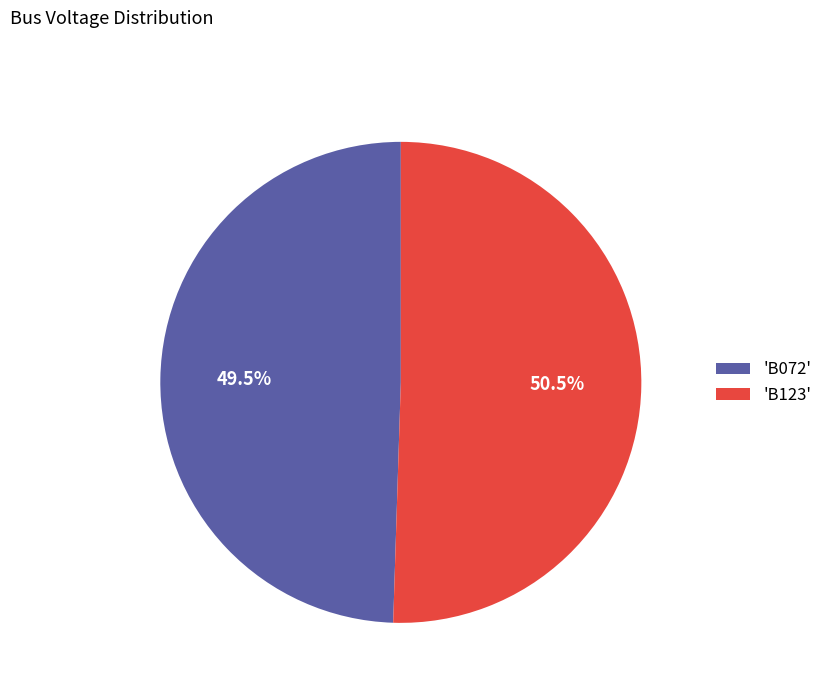

Which has a higher value, 'B072' or 'B123'?

'B123'